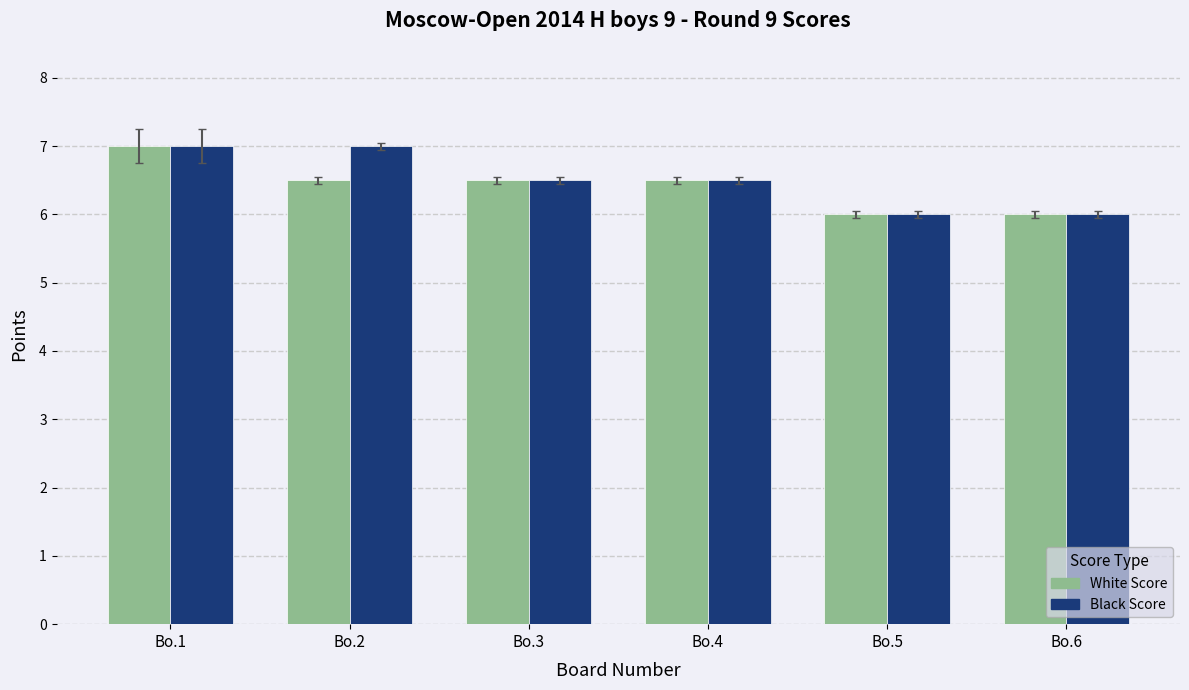

The value of White Score at Bo.2 is 2.3. True or false?

False